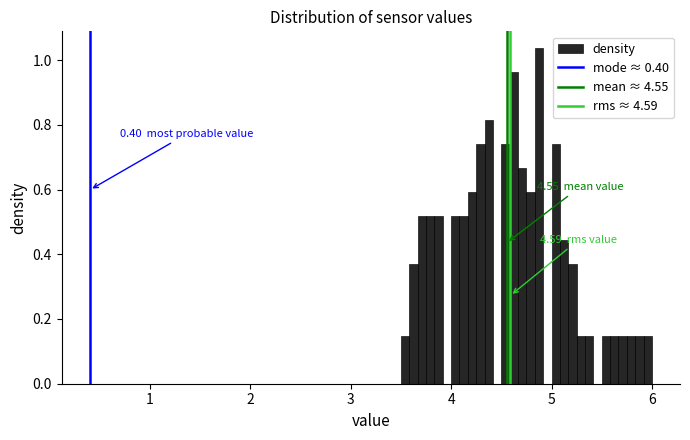

Around what value on the x-axis is the tallest bar? Give the approximate position of its centre, as read against the axis.

4.9